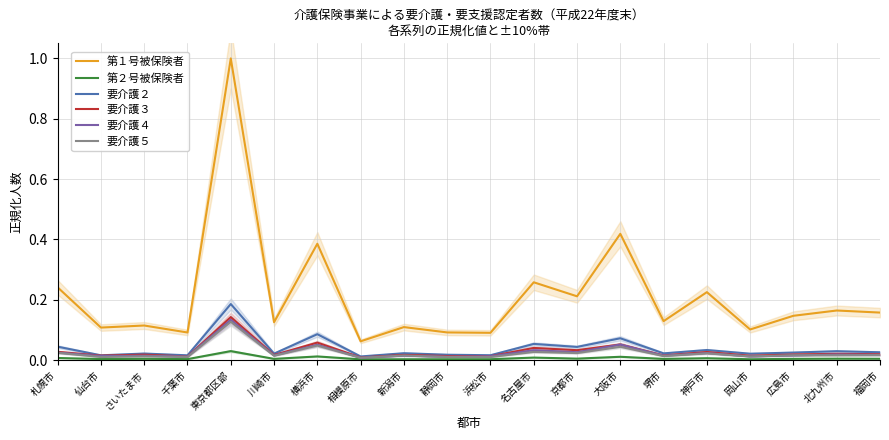

The 第１号被保険者 series shows 0.1 at 千葉市. True or false?

True